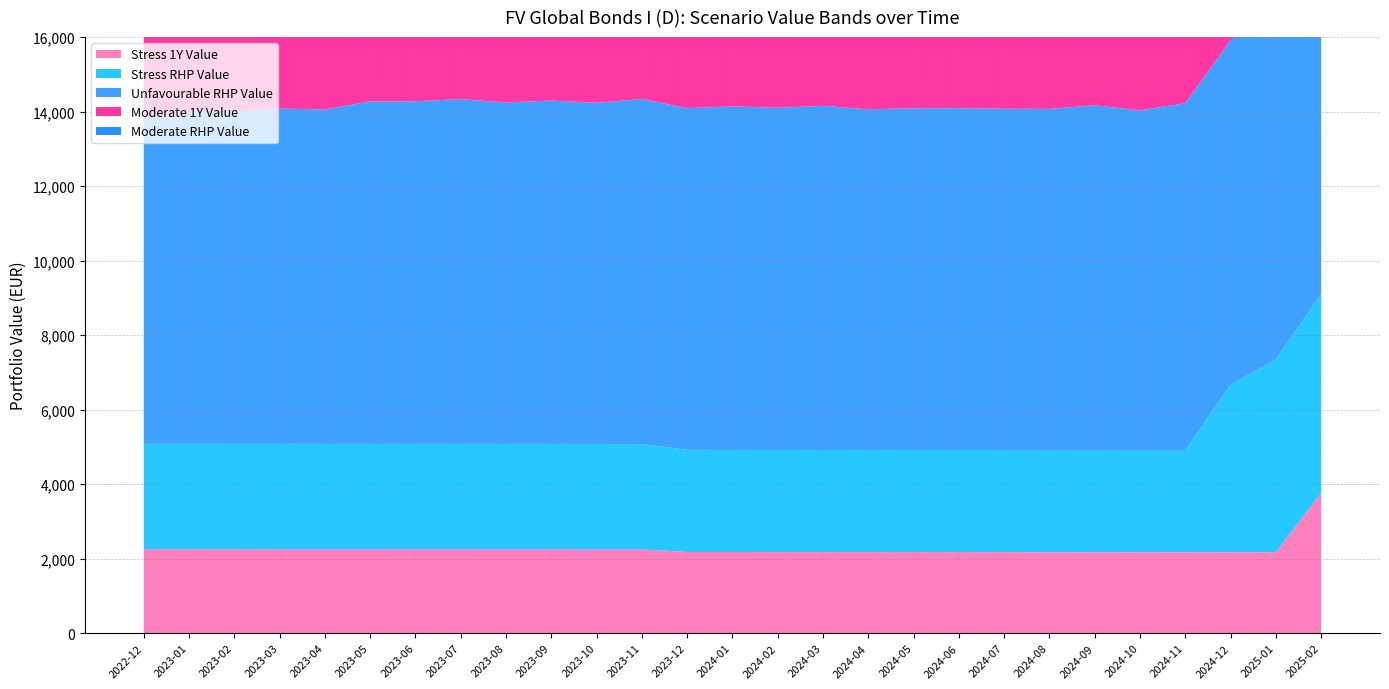

Reading right to left, transcribe all the data shown in this chart.

Stress 1Y Value: 3755.7	2171.2	2171.8	2172.1	2171.9	2172.4	2172.7	2174.5	2174.9	2175.0	2176.6	2176.0	2176.5	2176.9	2178.4	2248.7	2250.1	2252.4	2252.4	2251.8	2251.8	2252.2	2252.2	2252.7	2253.4	2254.6	2254.9
Stress RHP Value: 5341.6	5176.6	4498.4	2739.5	2739.4	2739.5	2739.5	2739.7	2739.8	2739.8	2740.1	2739.9	2740.0	2740.8	2741.1	2826.5	2826.8	2827.2	2827.2	2827.0	2827.0	2827.1	2827.1	2827.1	2827.2	2827.4	2827.4
Unfavourable RHP Value: 9421.4	9340.7	9243.0	9314.5	9122.7	9256.6	9160.7	9162.5	9177.0	9175.2	9145.3	9237.6	9186.9	9221.9	9173.6	9262.0	9157.9	9216.8	9166.2	9255.6	9198.4	9194.7	8977.2	9001.2	8916.4	8892.3	8752.7
Moderate 1Y Value: 10305.2	10305.2	10305.2	10305.2	10328.1	10332.0	10332.0	10346.1	10346.3	10346.3	10370.7	10374.2	10387.0	10382.2	10390.7	10712.1	10724.7	10725.0	10725.0	10824.6	10832.1	10857.7	10878.9	10878.9	10885.5	10923.6	10944.1
Moderate RHP Value: 13109.2	13109.2	13101.1	13109.2	13101.1	13109.2	13109.2	13153.5	13179.4	13179.4	13236.8	13264.9	13264.9	13179.6	13206.0	13627.2	13672.1	13673.0	13705.4	13767.9	13807.6	13844.7	13928.7	13928.7	14081.1	14303.6	14314.1